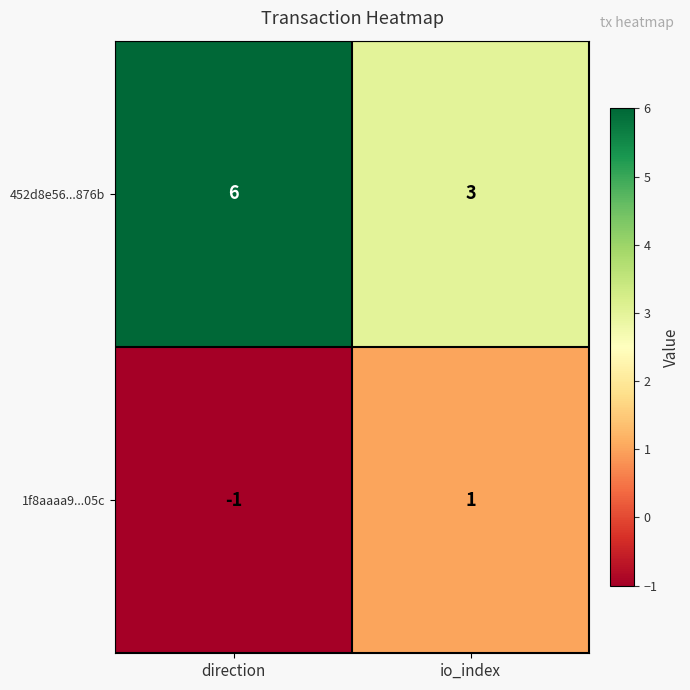

Reading left to right, transcribe all the data shown in this chart.

452d8e56...876b: 6	3
1f8aaaa9...05c: -1	1